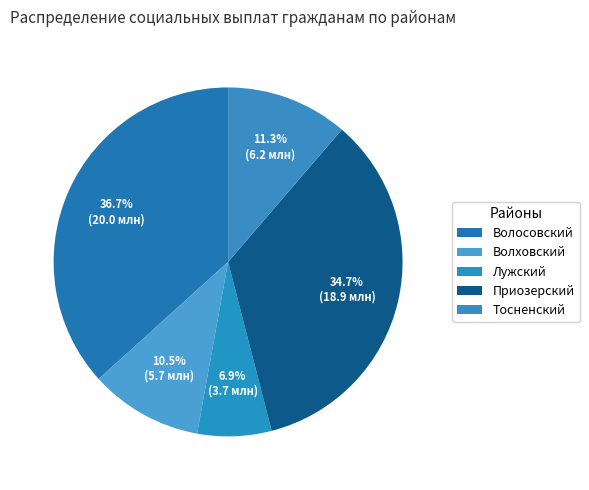

Does Тосненский represent more than half of the total?

No